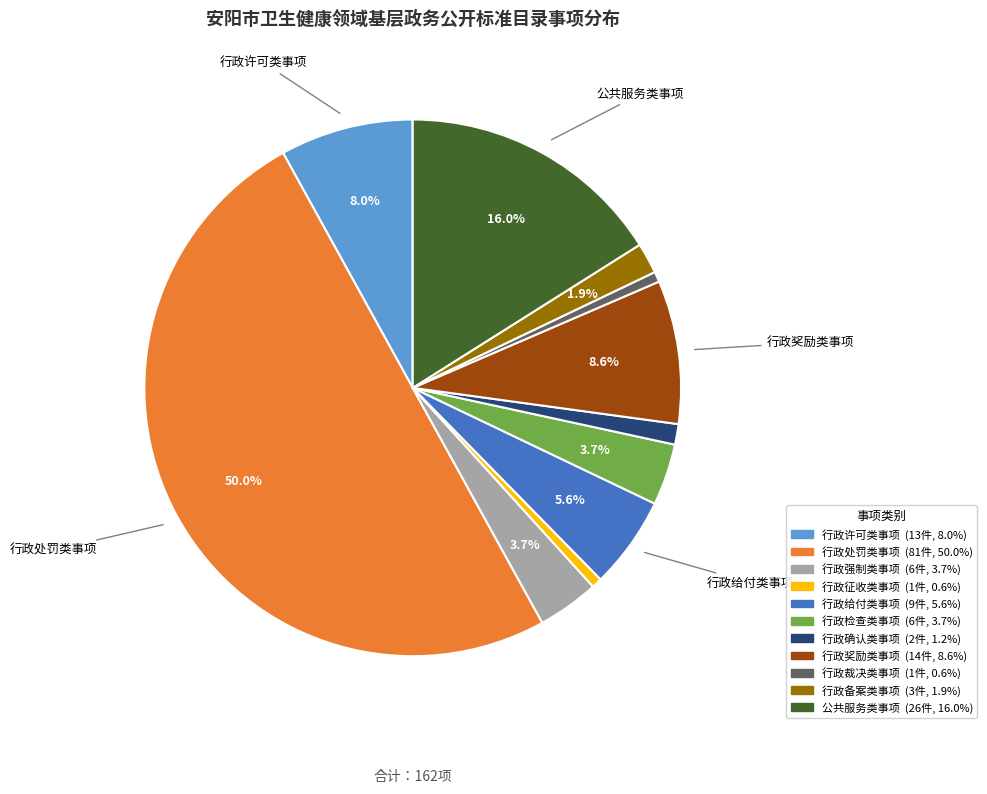

Is 行政许可类事项 the majority of the pie?

No